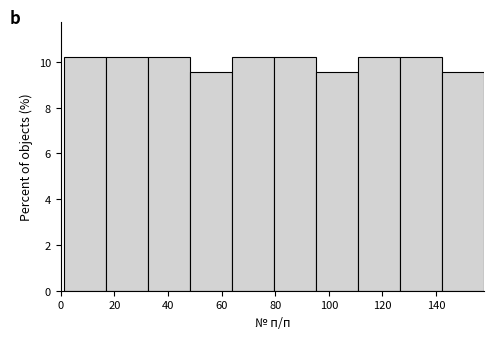

Reading left to right, list every bar in this chart as the range it spans on the x-axis followed by its height. Neither the bar edges nor the heights are printed on the chart, so give them approximately, as read against the axes.

2 to 16: 10.2
16 to 32: 10.2
32 to 48: 10.2
48 to 64: 9.6
64 to 80: 10.2
80 to 96: 10.2
96 to 110: 9.6
110 to 126: 10.2
126 to 142: 10.2
142 to 158: 9.6